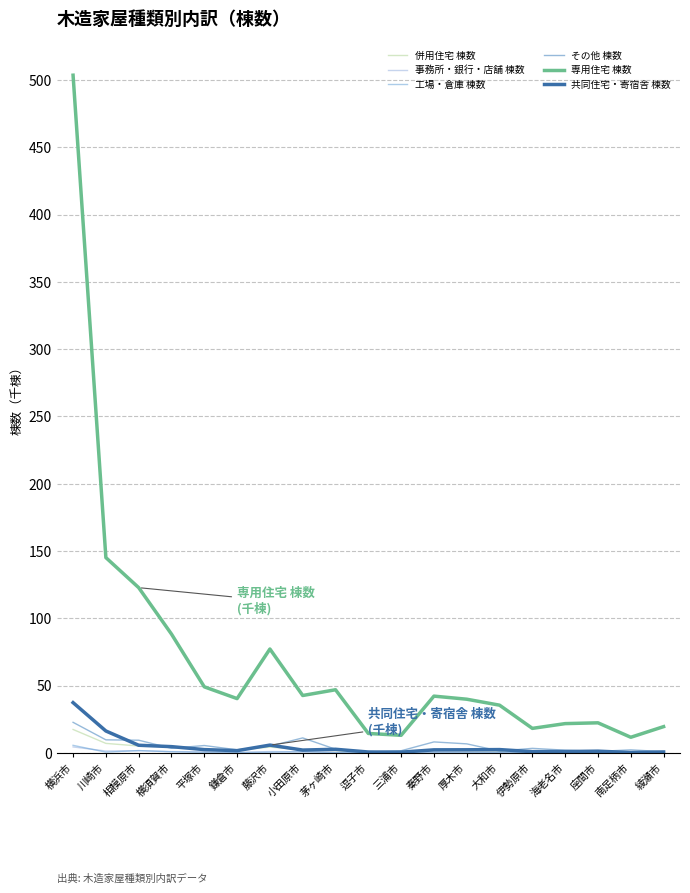

True or false: 共同住宅・寄宿舎 棟数 and 専用住宅 棟数 intersect in this chart.

False